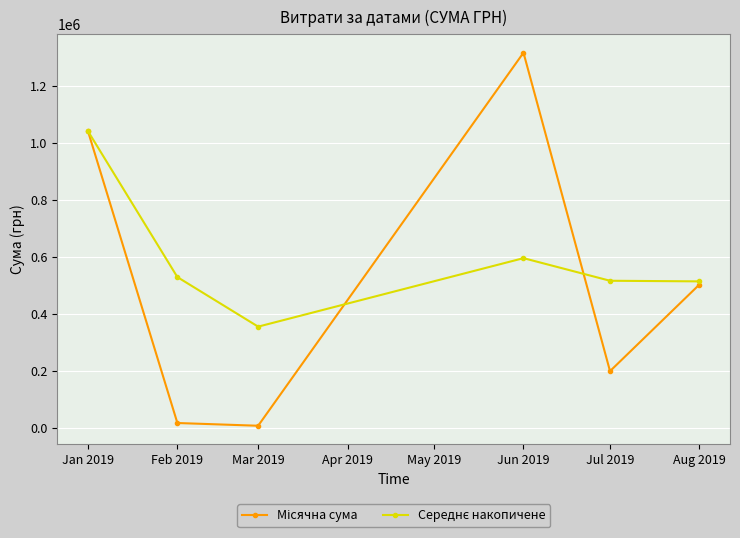

Does the chart display data point markers on the line(s)?

Yes